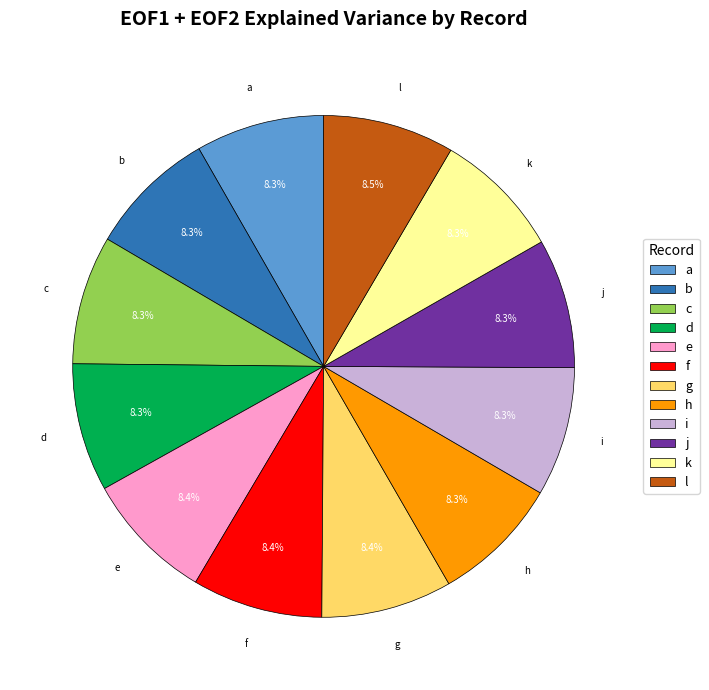

The e slice represents 23% of the pie. True or false?

False